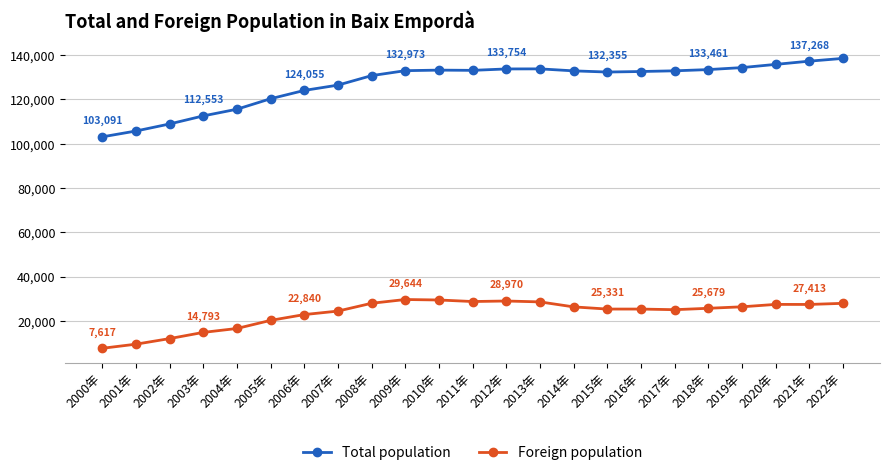

What is the minimum value shown in the chart?

7617